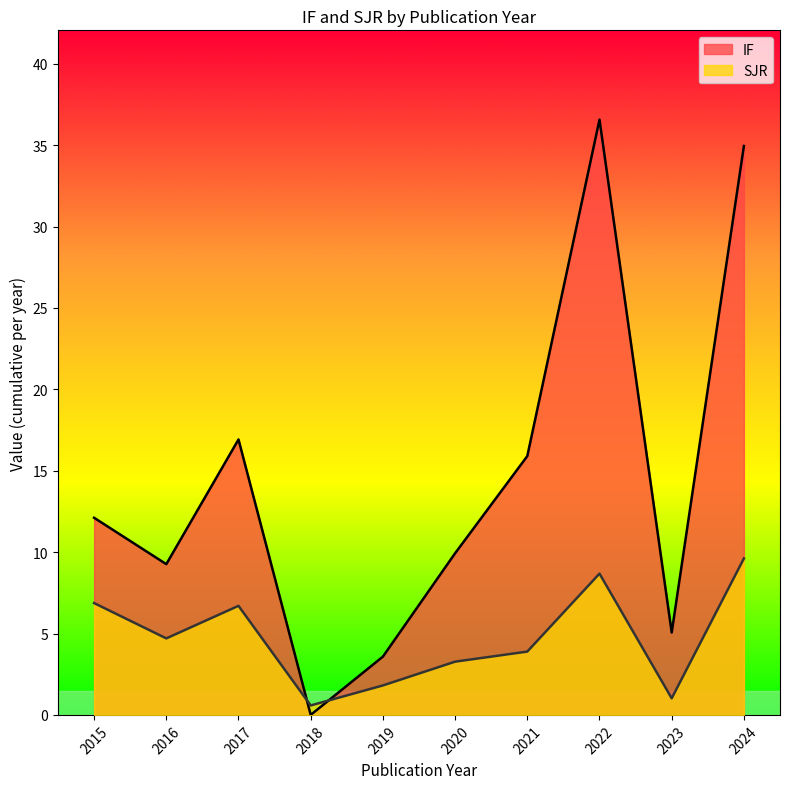

Which has a higher value, 2024 or 2021?

2024